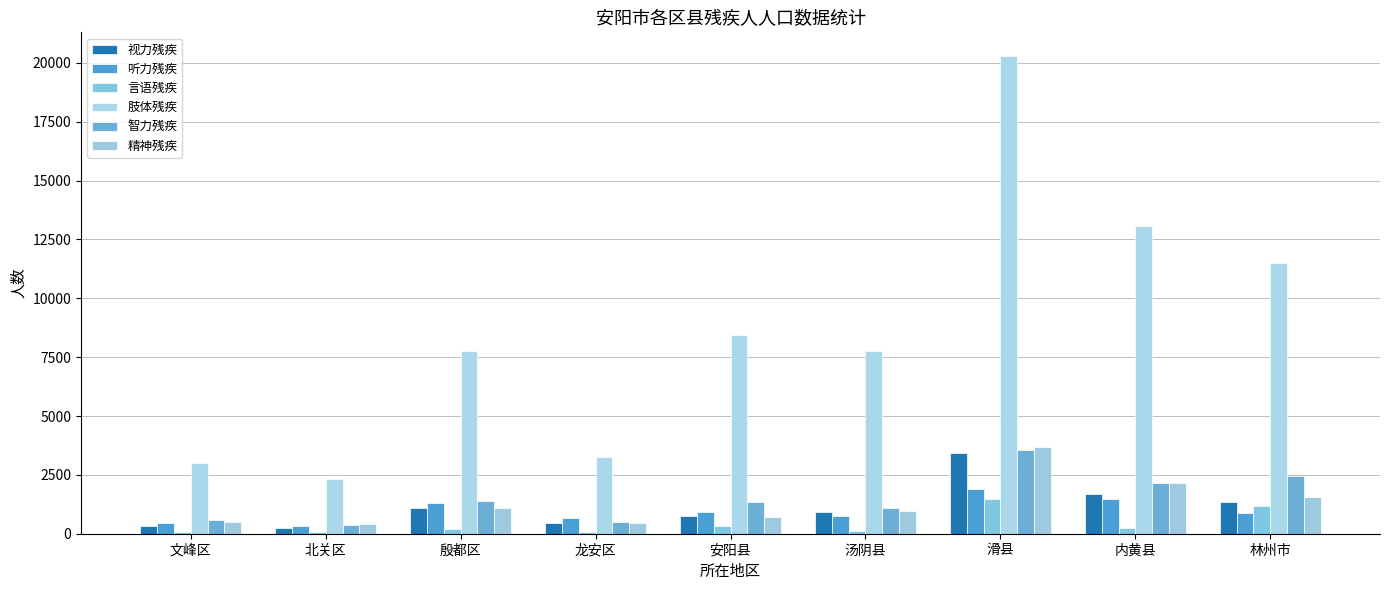

Which series has the largest total across all categories?

肢体残疾